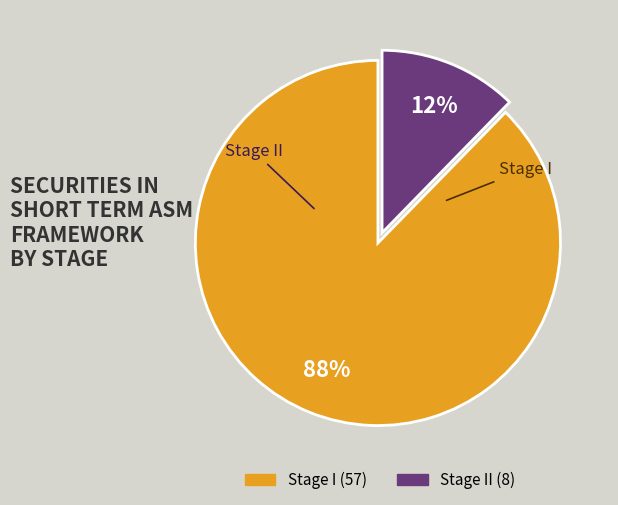

To the nearest percent, what is the average slice percentage?

50%